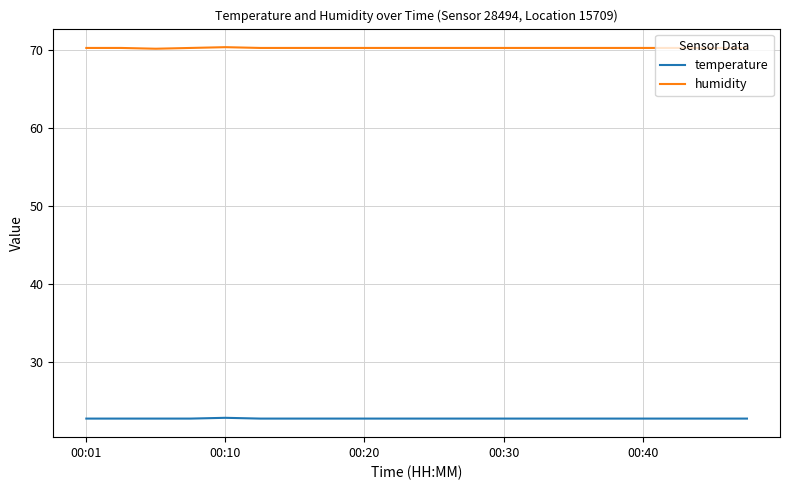

Which series has the largest total across all categories?

humidity